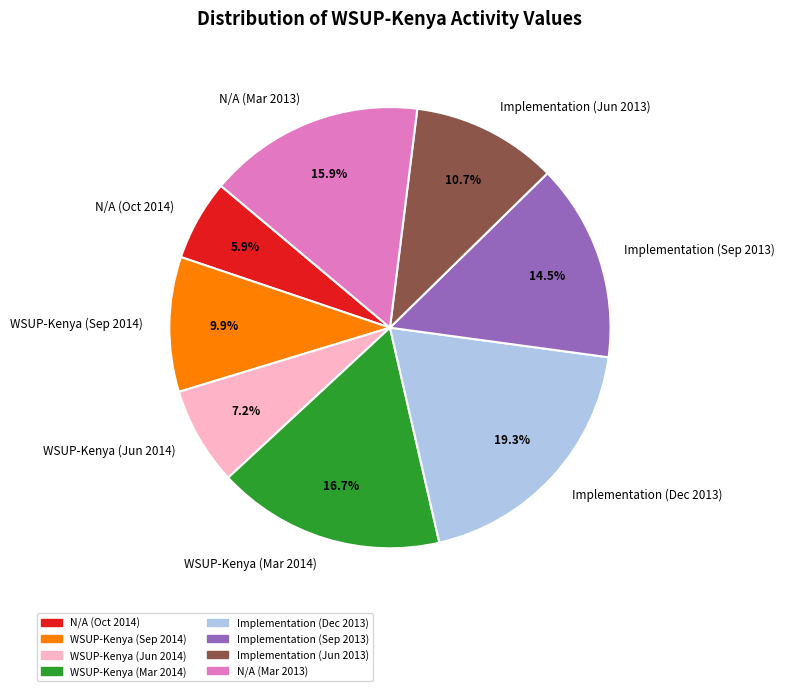

Count the number of slices in the pie.

8